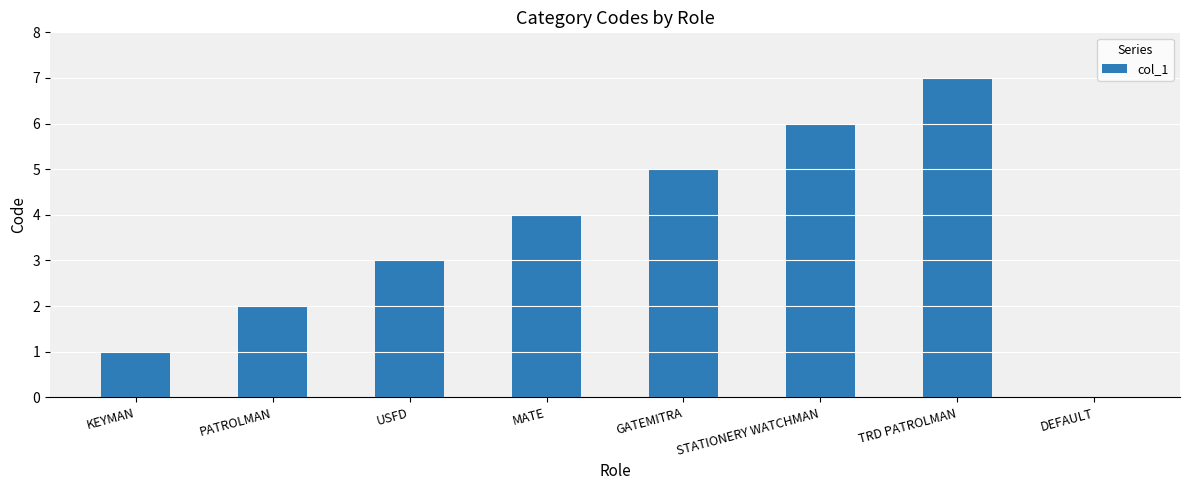

What is the sum of the values at KEYMAN and PATROLMAN?

3